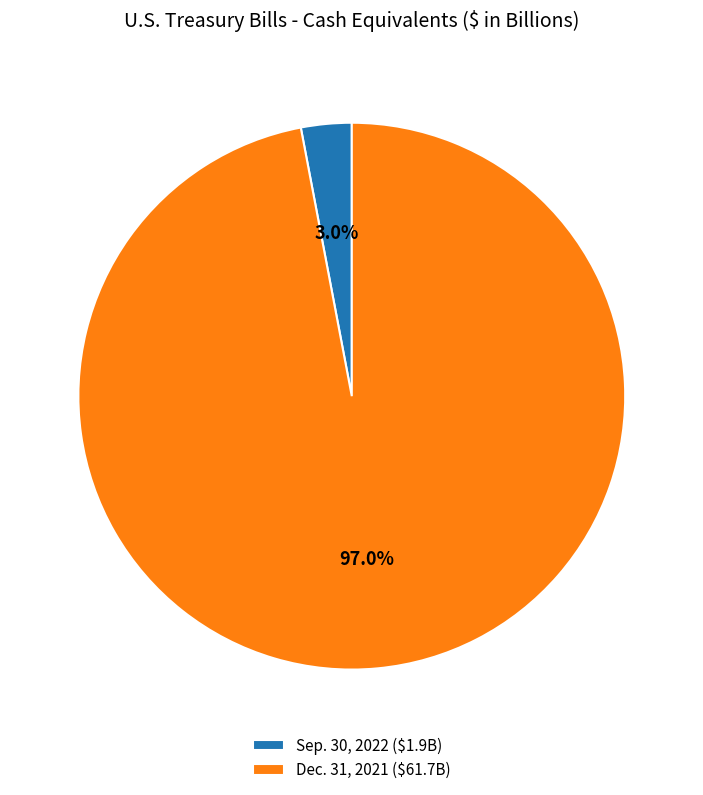

To the nearest percent, what percentage of the pie is Dec. 31, 2021?

97%